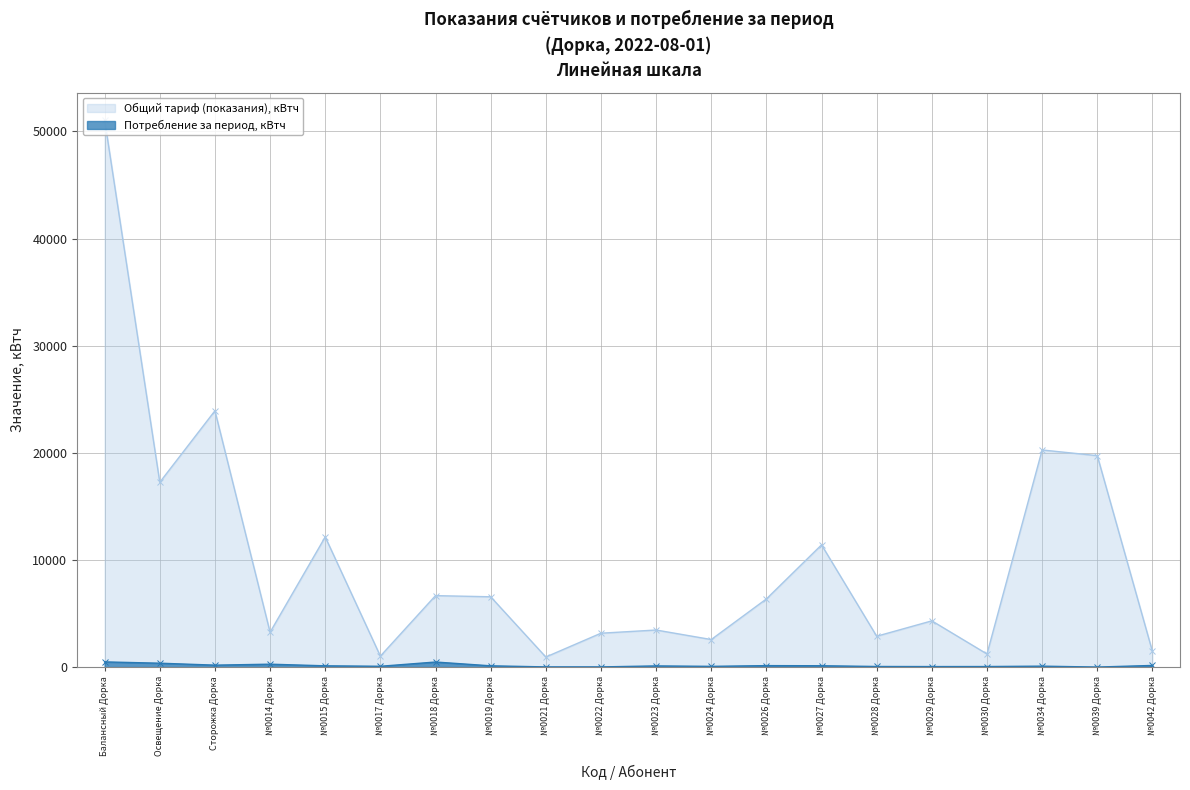

How many interior local peaks does the Общий тариф (показания), кВтч series have?

7